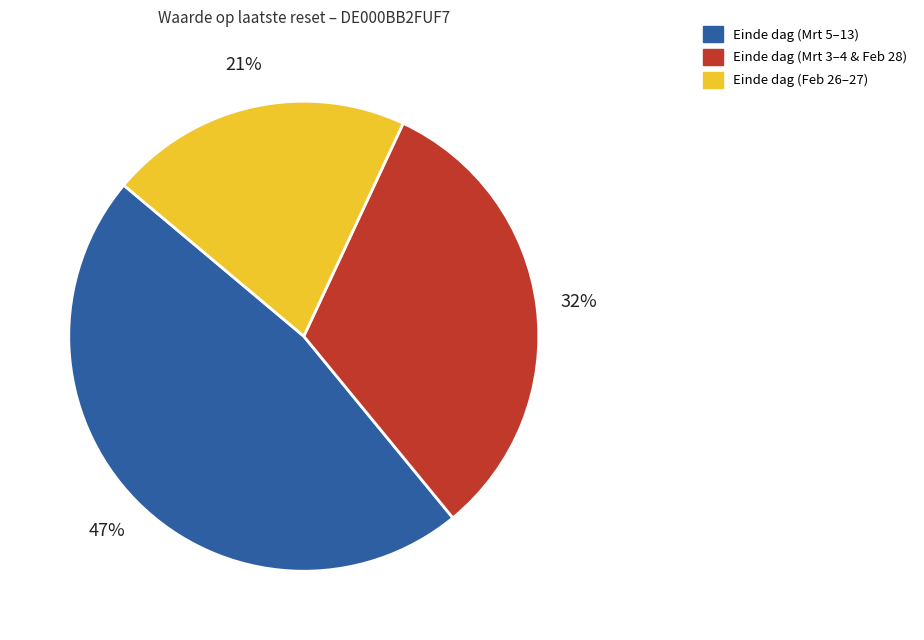

True or false: Einde dag (Mrt 3–4 & Feb 28) accounts for 32% of the total.

True